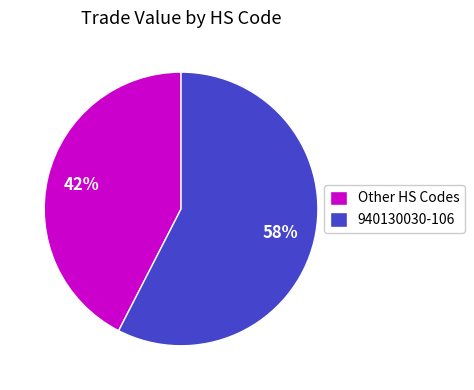

To the nearest percent, what percentage of the pie is Other HS Codes?

42%